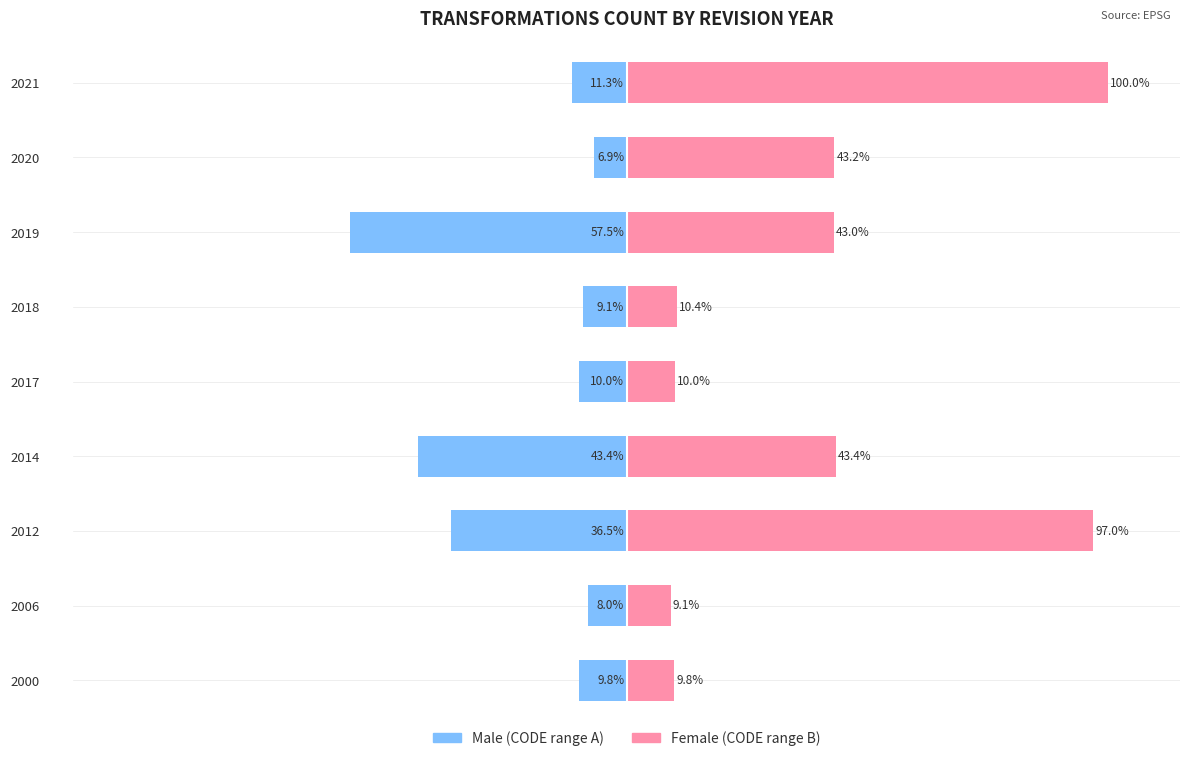

Is the value of Female at 2021 greater than the value of Male at 2017?

Yes